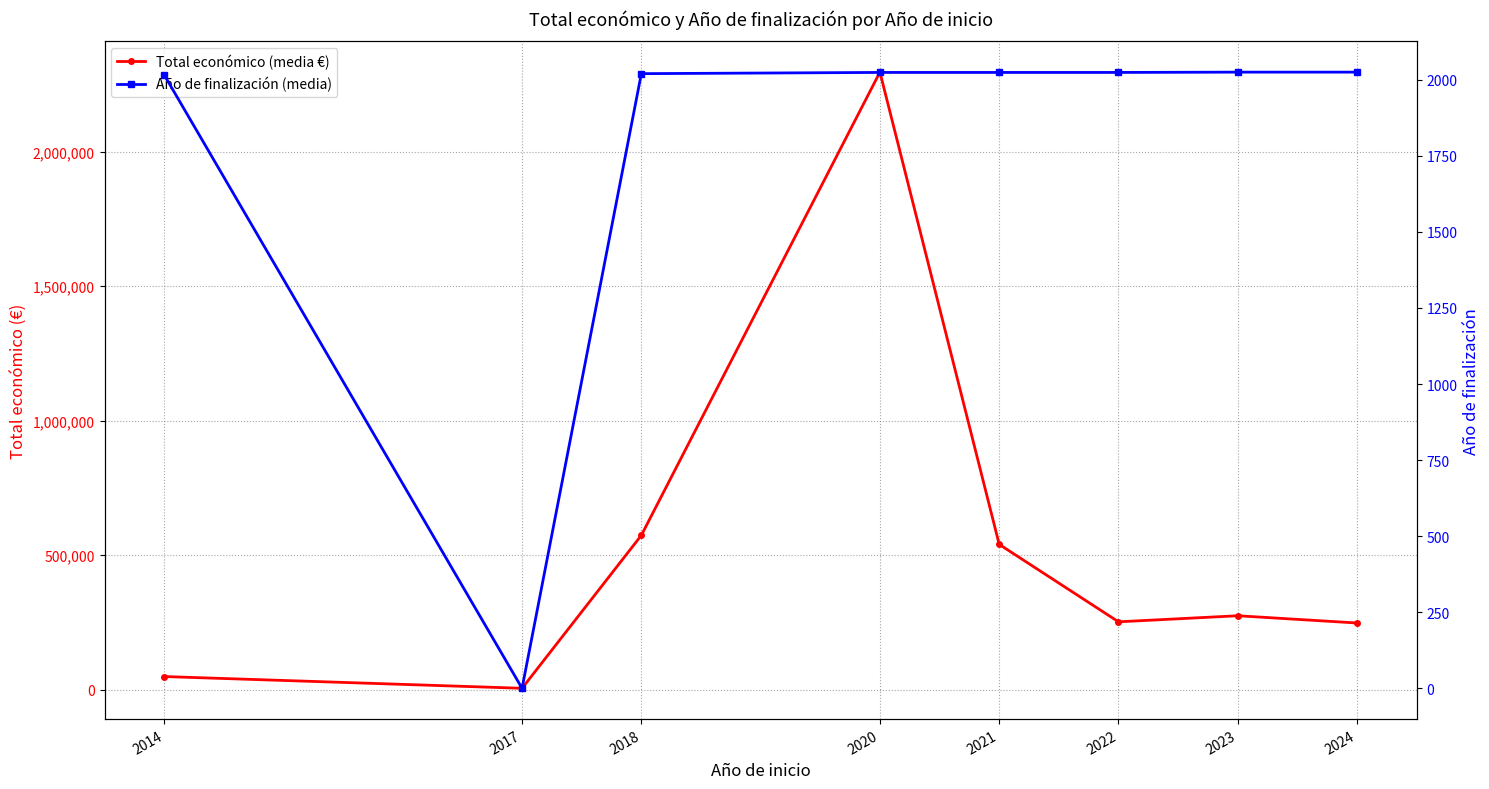

What is the minimum value for Total económico (media €)?

4550.0